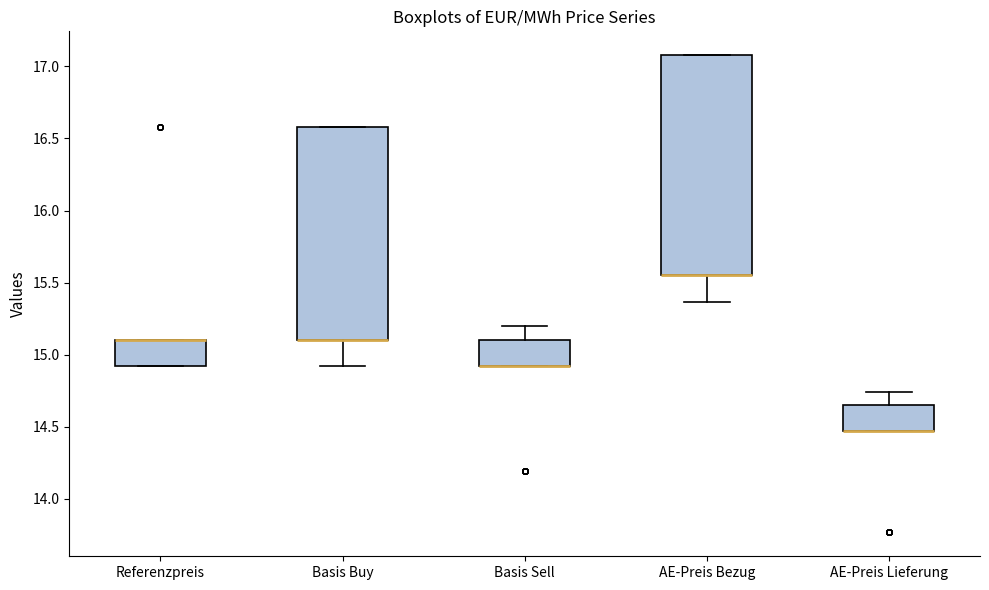

Where does the lower whisker of the box for AE-Preis Bezug end on the y-axis? The values are not printed on the chart, so give them approximately, as read against the axis.

15.35